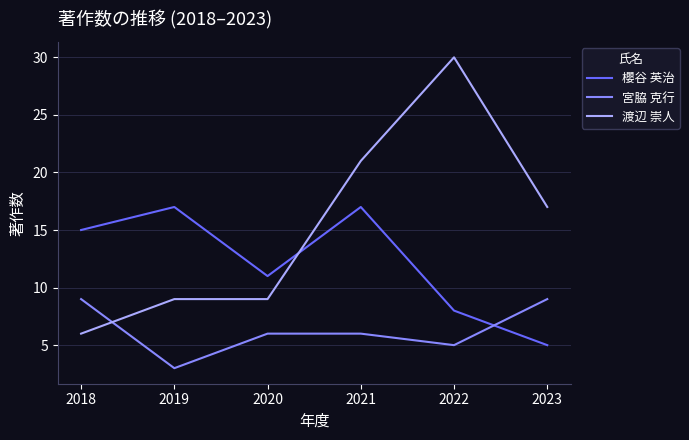

Reading left to right, what are all the values shown in this chart?

櫻谷 英治: 15	17	11	17	8	5
宮脇 克行: 9	3	6	6	5	9
渡辺 崇人: 6	9	9	21	30	17